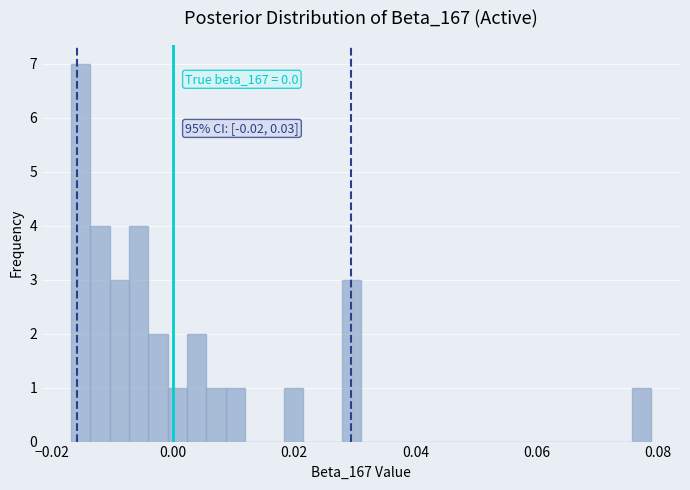

Read against the x-axis, roughly where is the centre of the tallest bar?

-0.016